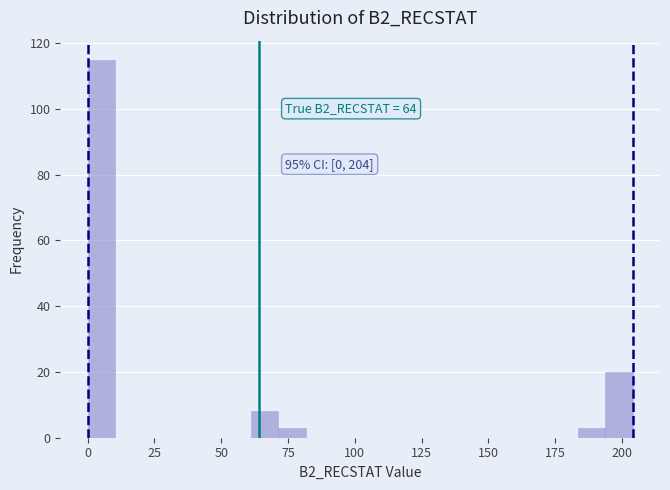

Read against the x-axis, roughly where is the centre of the tallest bar?

5